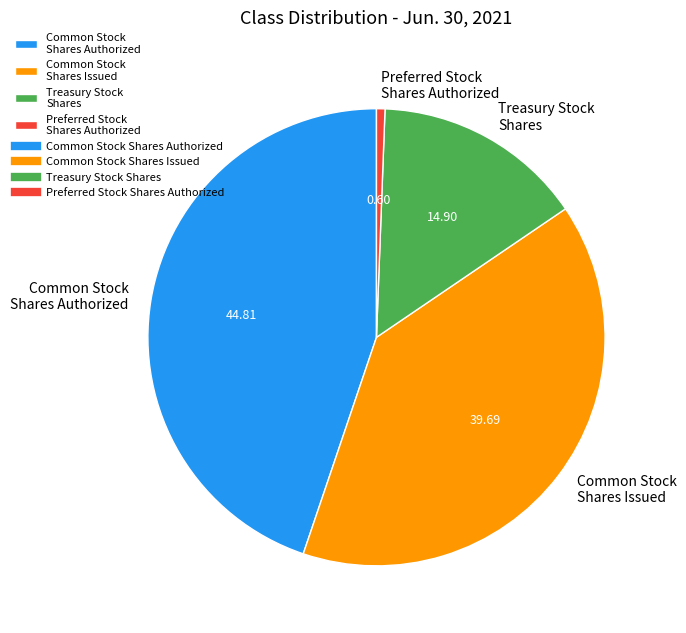

Which category has the biggest portion of the pie?

Common Stock Shares Authorized